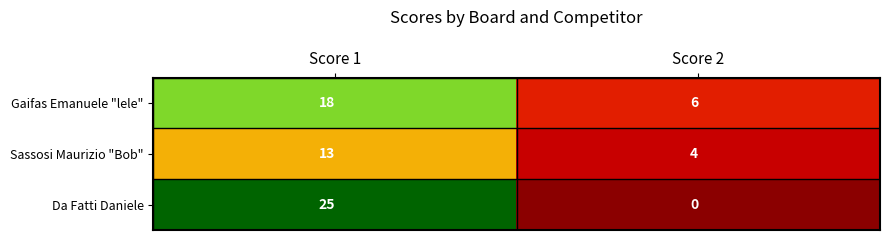

The value of Da Fatti Daniele at Score 1 is 44. True or false?

False